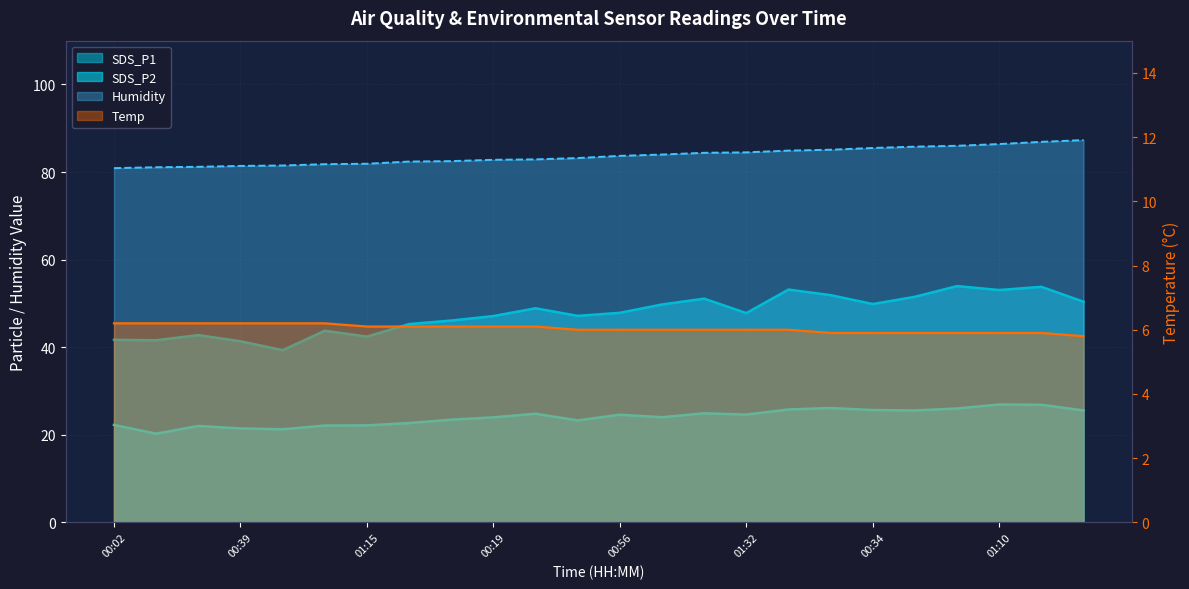

What is the total value across all series at 01:08?

163.8